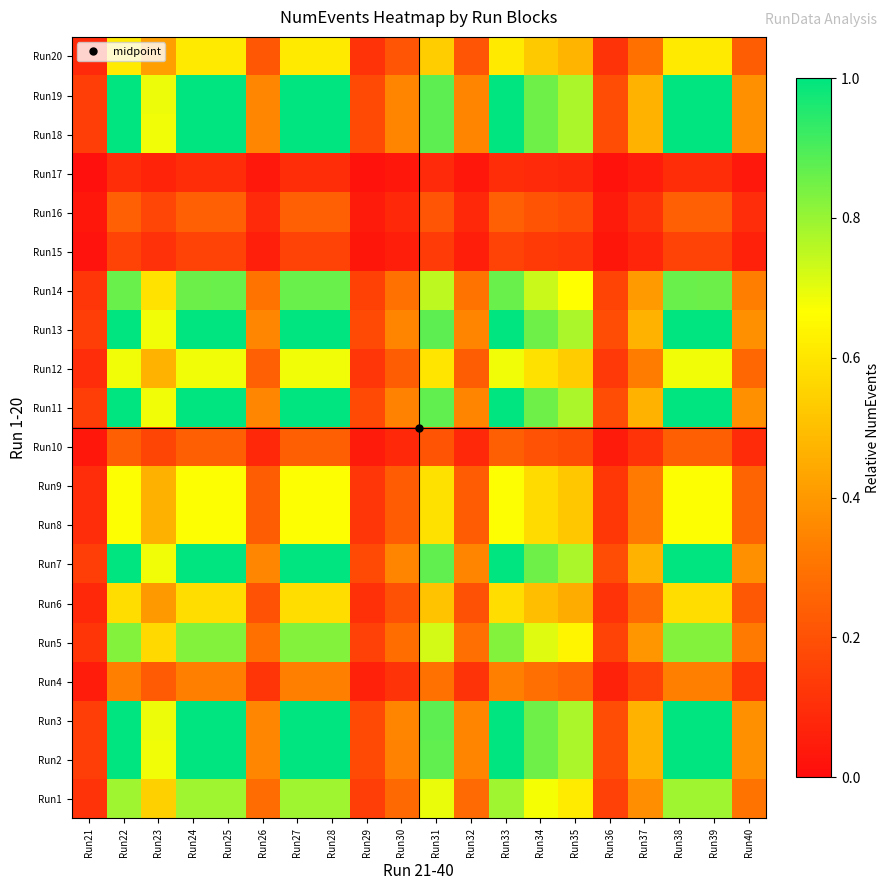

Reading left to right, what are all the values shown in this chart?

Run1: Run21=0.1	Run22=0.8	Run23=0.5	Run24=0.8	Run25=0.8	Run26=0.3	Run27=0.8	Run28=0.8	Run29=0.1	Run30=0.3	Run31=0.7	Run32=0.3	Run33=0.8	Run34=0.7	Run35=0.6	Run36=0.2	Run37=0.4	Run38=0.8	Run39=0.8	Run40=0.3
Run2: Run21=0.1	Run22=1.0	Run23=0.7	Run24=1.0	Run25=1.0	Run26=0.4	Run27=1.0	Run28=1.0	Run29=0.2	Run30=0.3	Run31=0.9	Run32=0.3	Run33=1.0	Run34=0.9	Run35=0.8	Run36=0.2	Run37=0.5	Run38=1.0	Run39=1.0	Run40=0.4
Run3: Run21=0.1	Run22=1.0	Run23=0.7	Run24=1.0	Run25=1.0	Run26=0.4	Run27=1.0	Run28=1.0	Run29=0.2	Run30=0.3	Run31=0.9	Run32=0.3	Run33=1.0	Run34=0.9	Run35=0.8	Run36=0.2	Run37=0.5	Run38=1.0	Run39=1.0	Run40=0.4
Run4: Run21=0.0	Run22=0.3	Run23=0.2	Run24=0.3	Run25=0.3	Run26=0.1	Run27=0.3	Run28=0.3	Run29=0.1	Run30=0.1	Run31=0.3	Run32=0.1	Run33=0.3	Run34=0.3	Run35=0.3	Run36=0.1	Run37=0.2	Run38=0.3	Run39=0.3	Run40=0.1
Run5: Run21=0.1	Run22=0.8	Run23=0.6	Run24=0.8	Run25=0.8	Run26=0.3	Run27=0.8	Run28=0.8	Run29=0.1	Run30=0.3	Run31=0.7	Run32=0.3	Run33=0.8	Run34=0.7	Run35=0.6	Run36=0.2	Run37=0.4	Run38=0.8	Run39=0.8	Run40=0.3
Run6: Run21=0.1	Run22=0.6	Run23=0.4	Run24=0.6	Run25=0.6	Run26=0.2	Run27=0.6	Run28=0.6	Run29=0.1	Run30=0.2	Run31=0.5	Run32=0.2	Run33=0.6	Run34=0.5	Run35=0.5	Run36=0.1	Run37=0.3	Run38=0.6	Run39=0.6	Run40=0.2
Run7: Run21=0.1	Run22=1.0	Run23=0.7	Run24=1.0	Run25=1.0	Run26=0.4	Run27=1.0	Run28=1.0	Run29=0.2	Run30=0.3	Run31=0.9	Run32=0.3	Run33=1.0	Run34=0.9	Run35=0.8	Run36=0.2	Run37=0.5	Run38=1.0	Run39=1.0	Run40=0.4
Run8: Run21=0.1	Run22=0.7	Run23=0.5	Run24=0.7	Run25=0.7	Run26=0.2	Run27=0.7	Run28=0.7	Run29=0.1	Run30=0.2	Run31=0.6	Run32=0.2	Run33=0.7	Run34=0.6	Run35=0.5	Run36=0.1	Run37=0.3	Run38=0.7	Run39=0.7	Run40=0.3
Run9: Run21=0.1	Run22=0.7	Run23=0.5	Run24=0.7	Run25=0.7	Run26=0.2	Run27=0.7	Run28=0.7	Run29=0.1	Run30=0.2	Run31=0.6	Run32=0.2	Run33=0.7	Run34=0.6	Run35=0.5	Run36=0.1	Run37=0.3	Run38=0.7	Run39=0.7	Run40=0.3
Run10: Run21=0.0	Run22=0.2	Run23=0.2	Run24=0.2	Run25=0.2	Run26=0.1	Run27=0.2	Run28=0.2	Run29=0.0	Run30=0.1	Run31=0.2	Run32=0.1	Run33=0.2	Run34=0.2	Run35=0.2	Run36=0.0	Run37=0.1	Run38=0.2	Run39=0.2	Run40=0.1
Run11: Run21=0.1	Run22=1.0	Run23=0.7	Run24=1.0	Run25=1.0	Run26=0.4	Run27=1.0	Run28=1.0	Run29=0.2	Run30=0.3	Run31=0.9	Run32=0.3	Run33=1.0	Run34=0.9	Run35=0.8	Run36=0.2	Run37=0.5	Run38=1.0	Run39=1.0	Run40=0.4
Run12: Run21=0.1	Run22=0.7	Run23=0.5	Run24=0.7	Run25=0.7	Run26=0.2	Run27=0.7	Run28=0.7	Run29=0.1	Run30=0.2	Run31=0.6	Run32=0.2	Run33=0.7	Run34=0.6	Run35=0.5	Run36=0.1	Run37=0.3	Run38=0.7	Run39=0.7	Run40=0.3
Run13: Run21=0.1	Run22=1.0	Run23=0.7	Run24=1.0	Run25=1.0	Run26=0.4	Run27=1.0	Run28=1.0	Run29=0.2	Run30=0.3	Run31=0.9	Run32=0.3	Run33=1.0	Run34=0.9	Run35=0.8	Run36=0.2	Run37=0.5	Run38=1.0	Run39=1.0	Run40=0.4
Run14: Run21=0.1	Run22=0.9	Run23=0.6	Run24=0.9	Run25=0.9	Run26=0.3	Run27=0.9	Run28=0.9	Run29=0.2	Run30=0.3	Run31=0.8	Run32=0.3	Run33=0.9	Run34=0.7	Run35=0.7	Run36=0.2	Run37=0.4	Run38=0.9	Run39=0.9	Run40=0.3
Run15: Run21=0.0	Run22=0.2	Run23=0.1	Run24=0.2	Run25=0.2	Run26=0.1	Run27=0.2	Run28=0.2	Run29=0.0	Run30=0.1	Run31=0.1	Run32=0.1	Run33=0.2	Run34=0.1	Run35=0.1	Run36=0.0	Run37=0.1	Run38=0.2	Run39=0.2	Run40=0.1
Run16: Run21=0.0	Run22=0.2	Run23=0.2	Run24=0.2	Run25=0.2	Run26=0.1	Run27=0.2	Run28=0.2	Run29=0.0	Run30=0.1	Run31=0.2	Run32=0.1	Run33=0.2	Run34=0.2	Run35=0.2	Run36=0.0	Run37=0.1	Run38=0.2	Run39=0.2	Run40=0.1
Run17: Run21=0.0	Run22=0.1	Run23=0.1	Run24=0.1	Run25=0.1	Run26=0.0	Run27=0.1	Run28=0.1	Run29=0.0	Run30=0.0	Run31=0.1	Run32=0.0	Run33=0.1	Run34=0.1	Run35=0.1	Run36=0.0	Run37=0.0	Run38=0.1	Run39=0.1	Run40=0.0
Run18: Run21=0.1	Run22=1.0	Run23=0.7	Run24=1.0	Run25=1.0	Run26=0.4	Run27=1.0	Run28=1.0	Run29=0.2	Run30=0.3	Run31=0.9	Run32=0.3	Run33=1.0	Run34=0.9	Run35=0.8	Run36=0.2	Run37=0.5	Run38=1.0	Run39=1.0	Run40=0.4
Run19: Run21=0.1	Run22=1.0	Run23=0.7	Run24=1.0	Run25=1.0	Run26=0.4	Run27=1.0	Run28=1.0	Run29=0.2	Run30=0.3	Run31=0.9	Run32=0.3	Run33=1.0	Run34=0.9	Run35=0.8	Run36=0.2	Run37=0.5	Run38=1.0	Run39=1.0	Run40=0.4
Run20: Run21=0.1	Run22=0.6	Run23=0.4	Run24=0.6	Run25=0.6	Run26=0.2	Run27=0.6	Run28=0.6	Run29=0.1	Run30=0.2	Run31=0.5	Run32=0.2	Run33=0.6	Run34=0.5	Run35=0.5	Run36=0.1	Run37=0.3	Run38=0.6	Run39=0.6	Run40=0.2